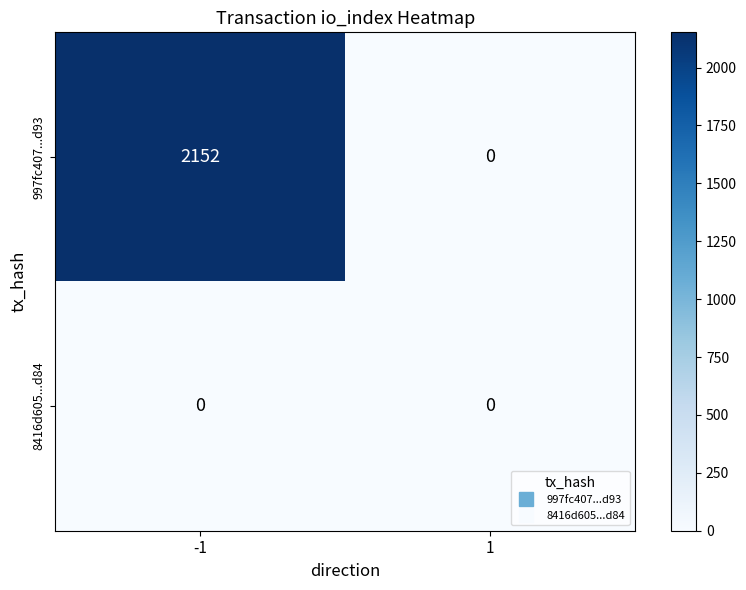

Reading left to right, list all the values displayed in this chart.

997fc407...d93: -1=2152	1=0
8416d605...d84: -1=0	1=0